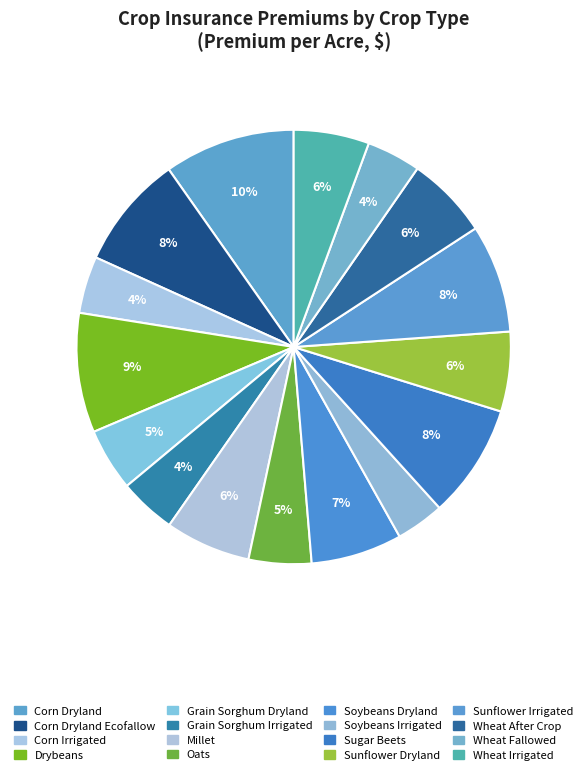

Count the number of slices in the pie.

16